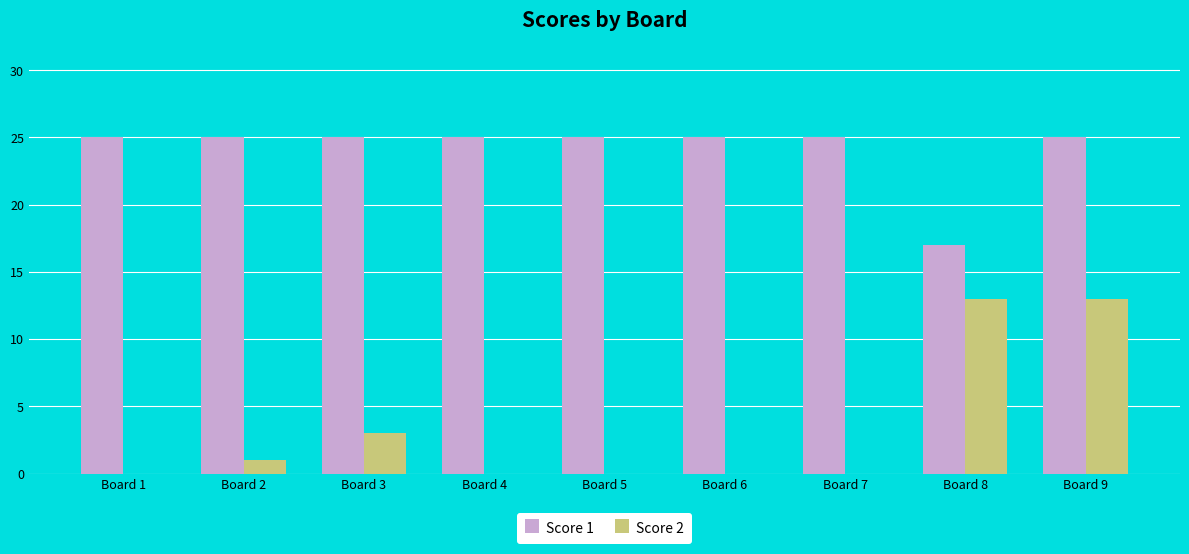

Reading left to right, extract all data points from this chart.

Score 1: 25	25	25	25	25	25	25	17	25
Score 2: 0	1	3	0	0	0	0	13	13